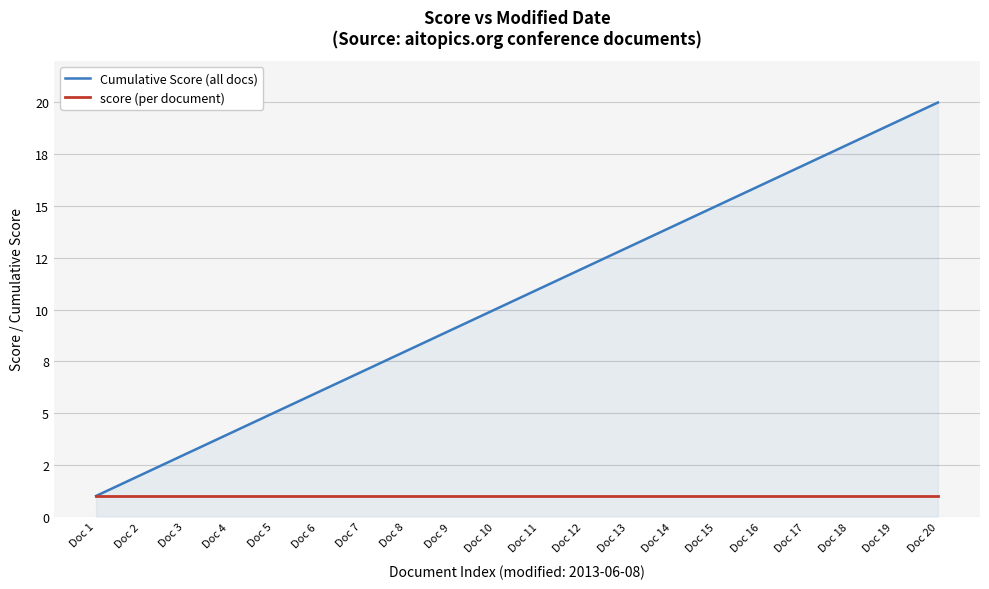

Which series has the largest range (max minus min)?

Cumulative Score (all docs)